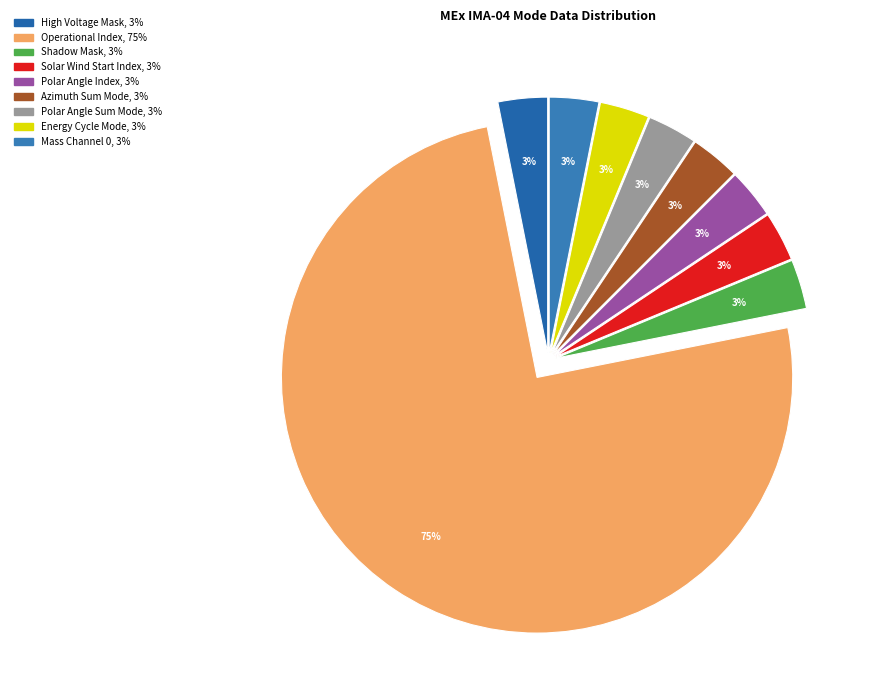

Count the number of slices in the pie.

9